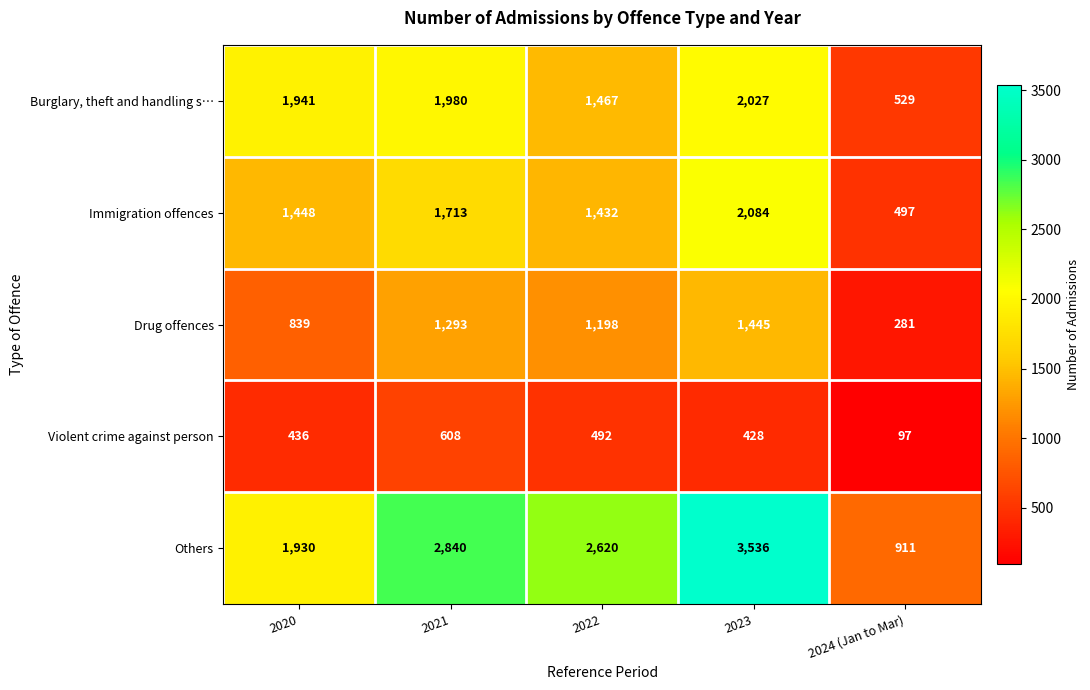

Where does the Drug offences series first go above 1198?

2021